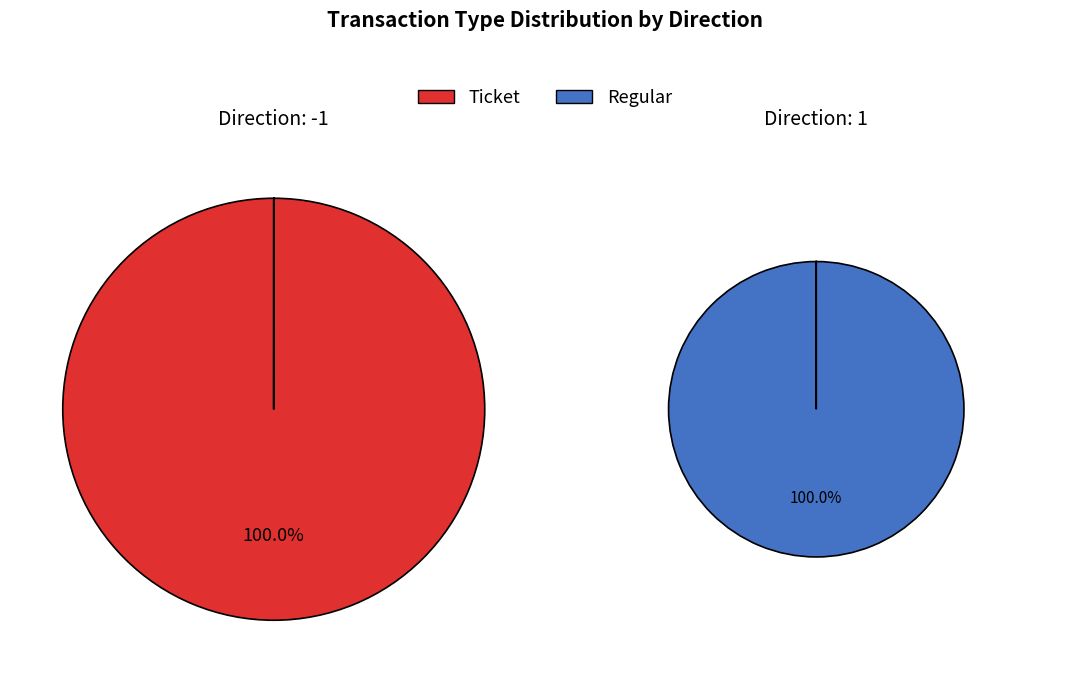

Which series has the largest range (max minus min)?

Ticket